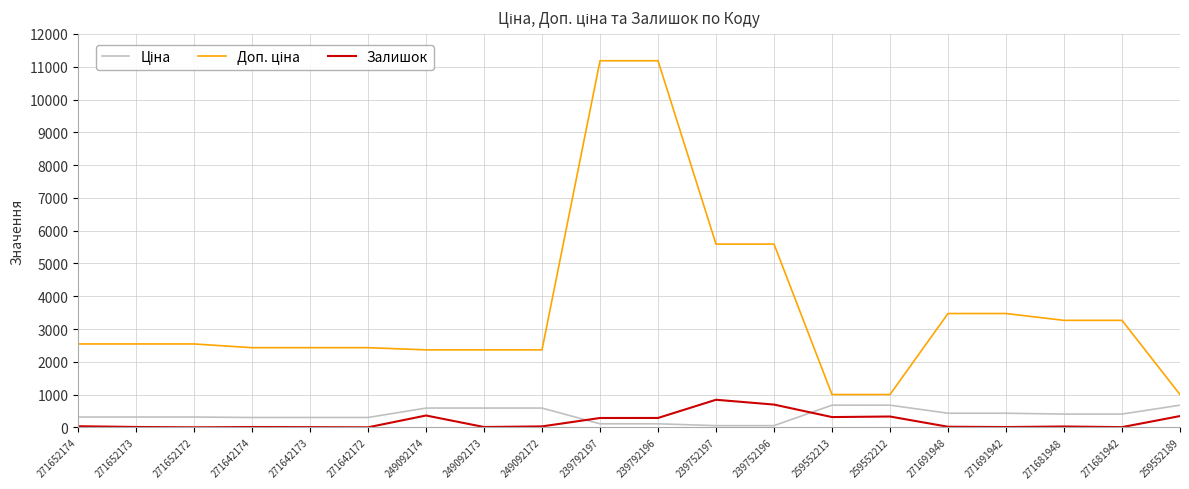

Count the number of data series in this chart.

3